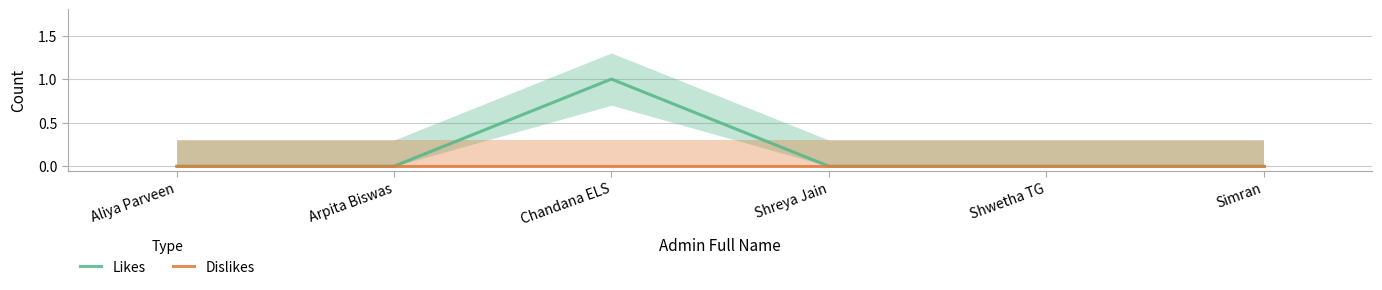

How many distinct data groups are displayed?

2